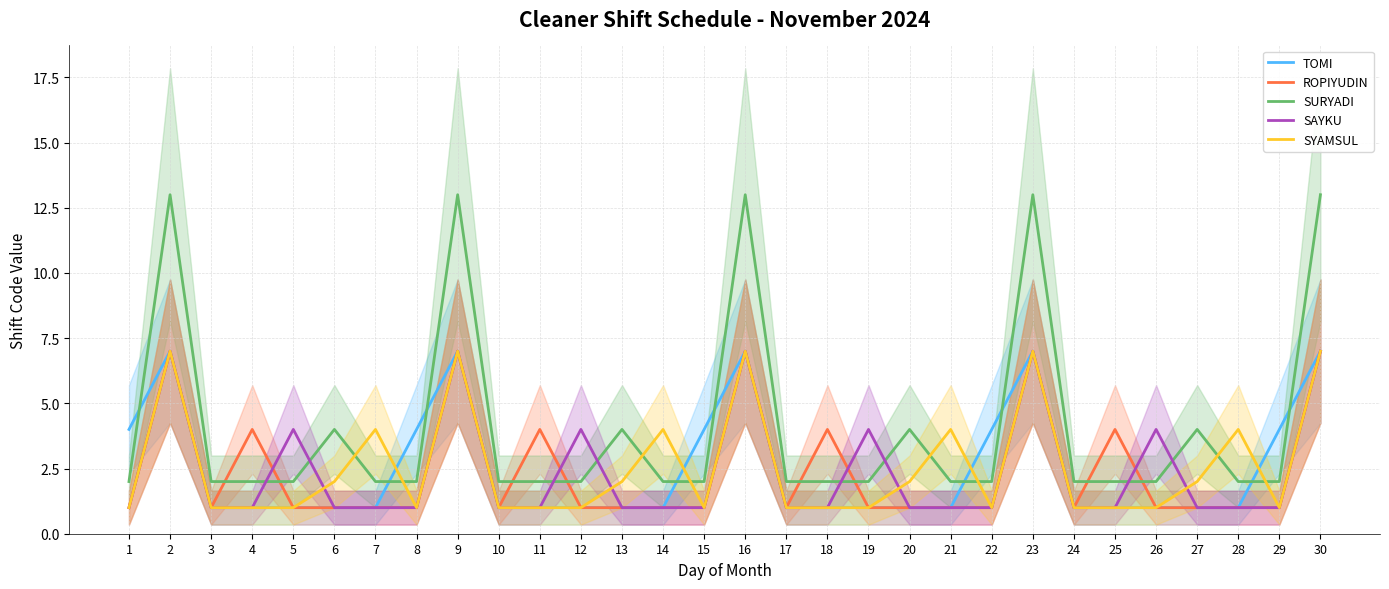

At which label is TOMI closest to 4?

1